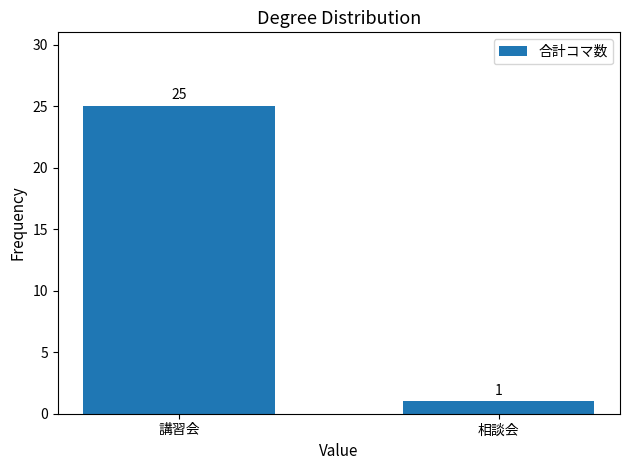

Rank the categories by value from highest to lowest.

講習会, 相談会